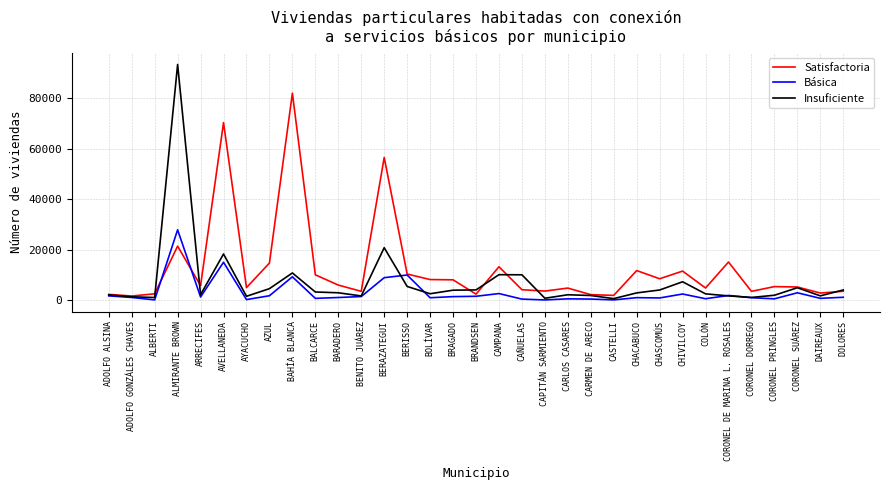

Does the chart display data point markers on the line(s)?

No